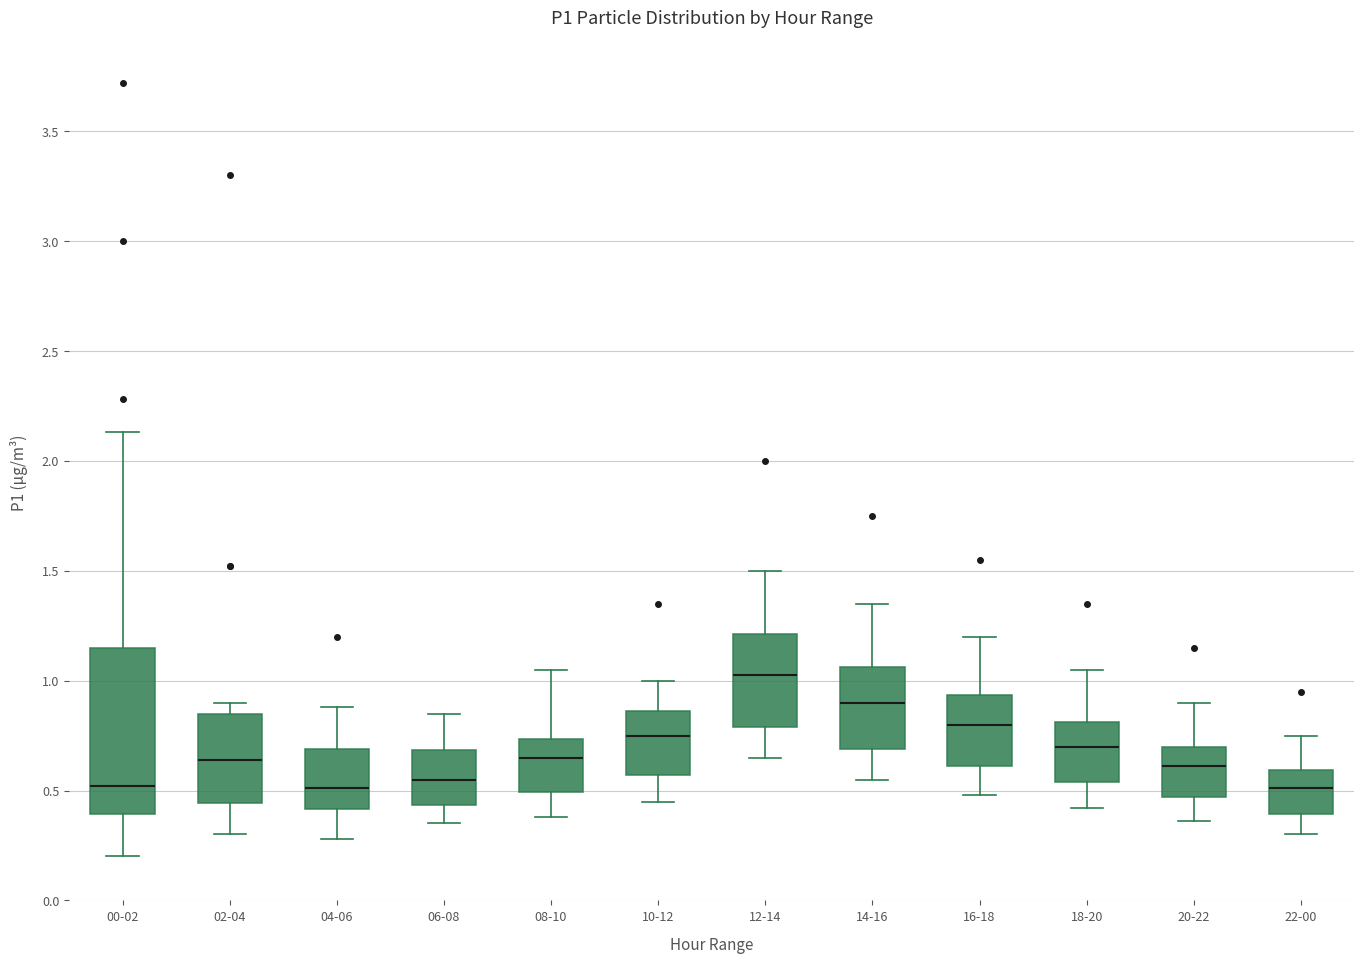

Which box is the tallest, from its lower edge to its upper edge?

00-02